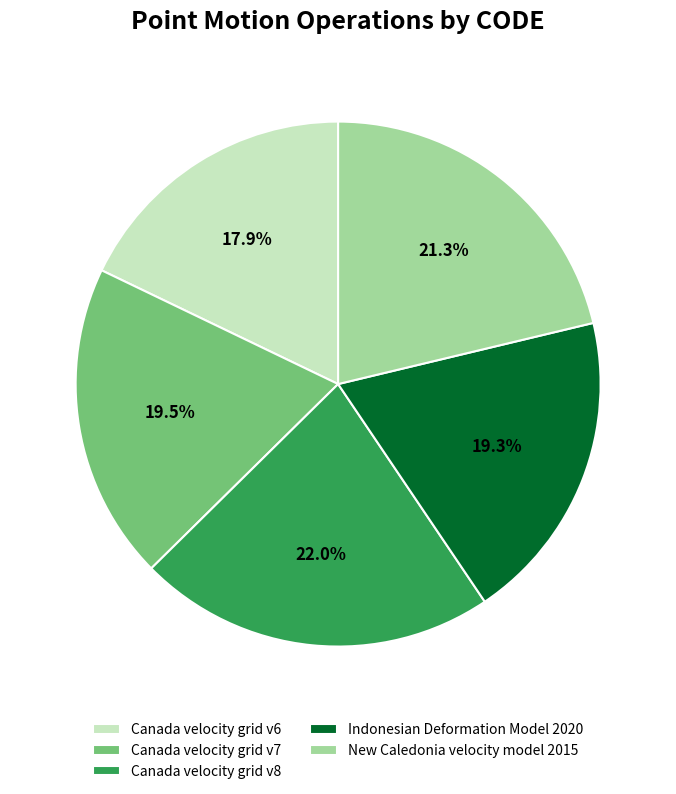

To the nearest percent, what portion does Indonesian Deformation Model 2020 represent?

19%